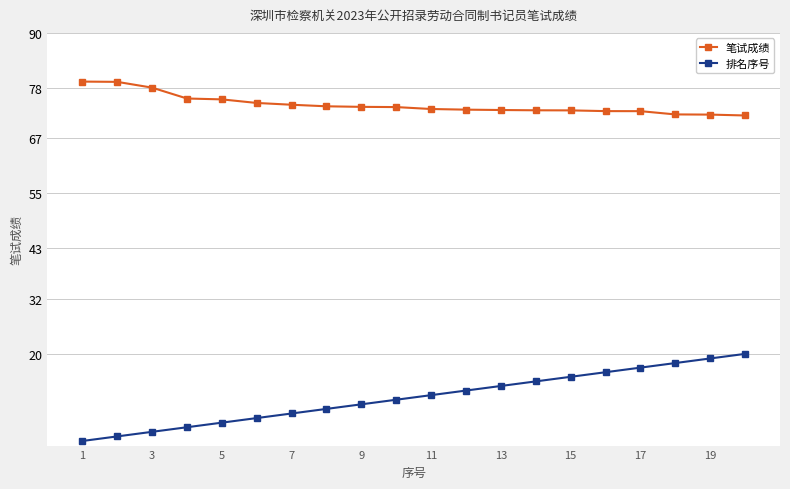

Which series has the widest spread of values?

排名序号